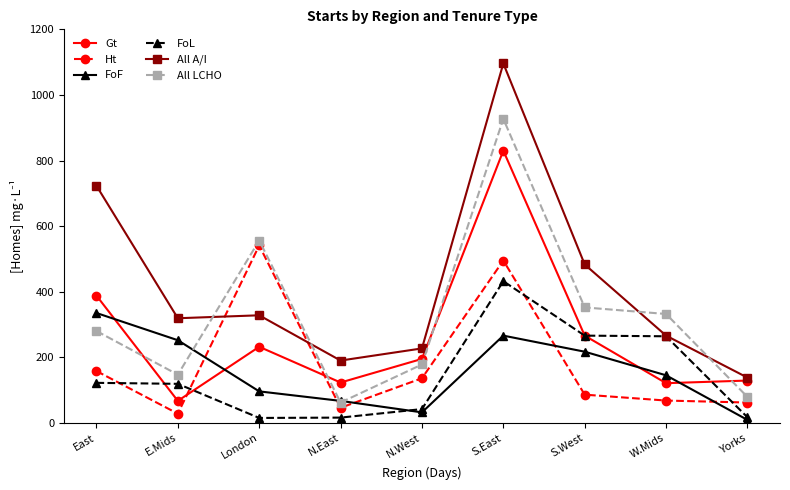

Which series has the largest total across all categories?

All A/I